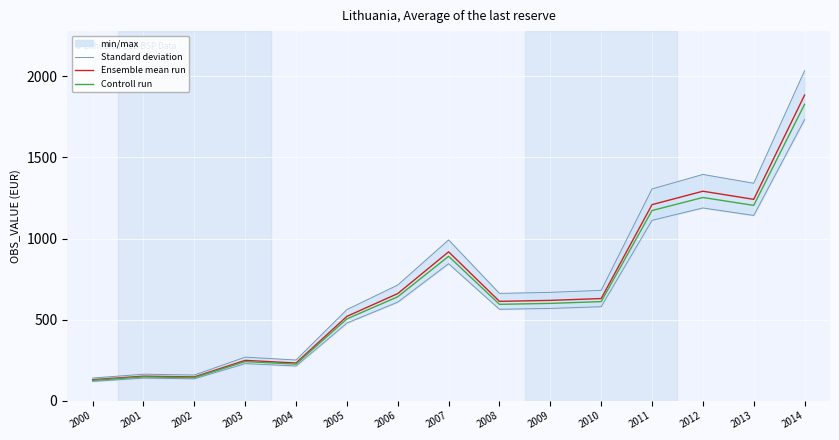

What is the difference between the Controll run values at 2009 and 2008?

5.8